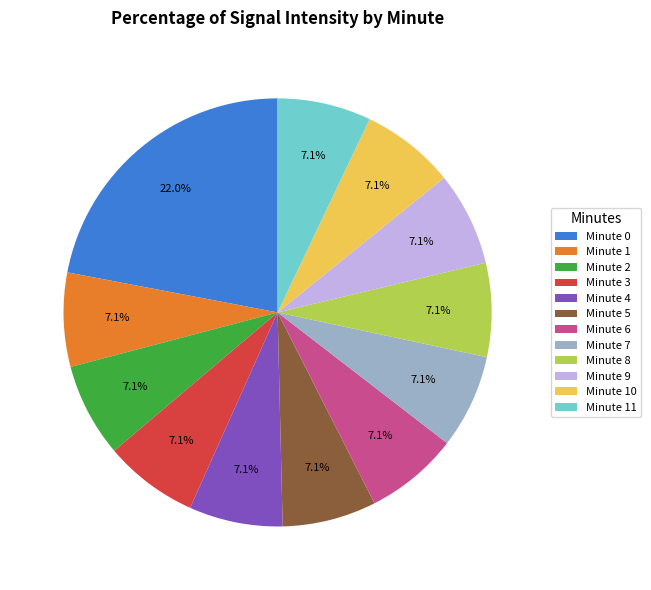

Does any single category account for the majority?

No